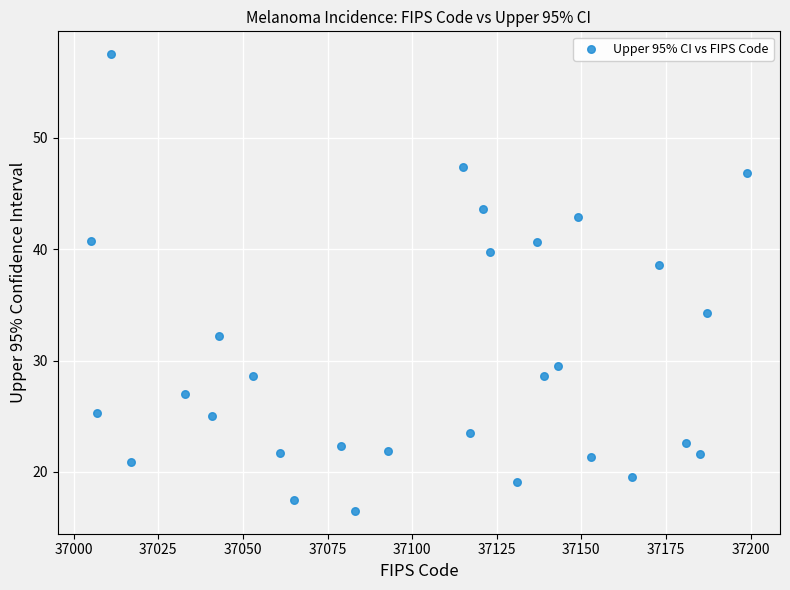

What Y value in the scatter plot is closest to 37?

38.6